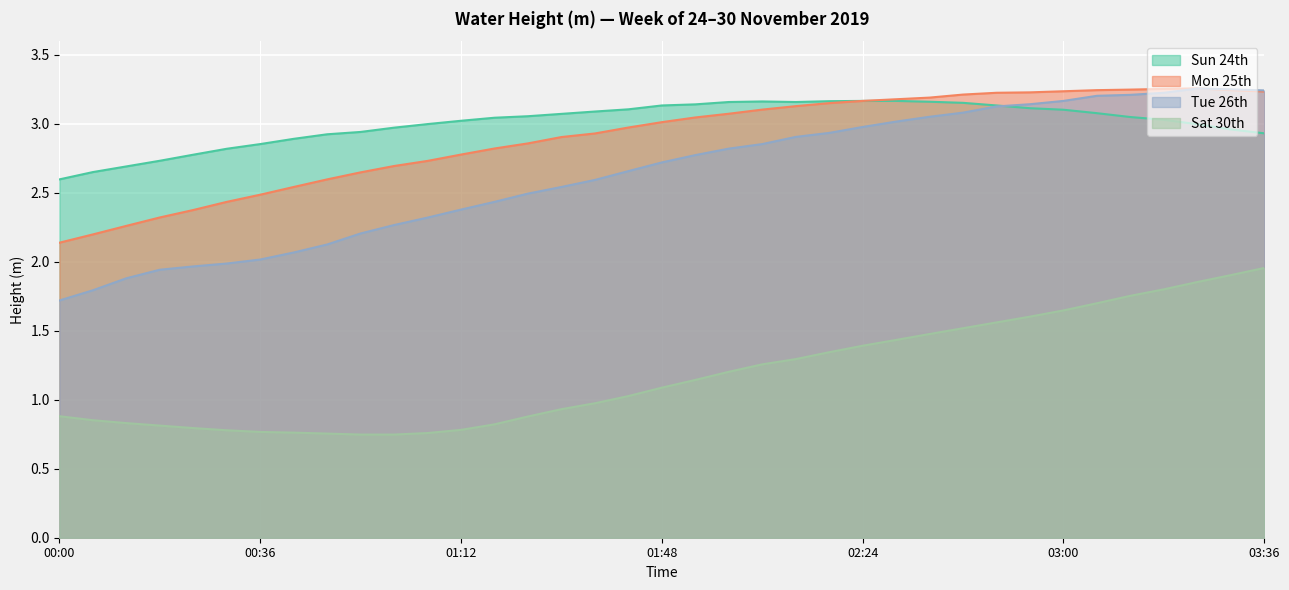

What are all the series names shown in the legend?

Sun 24th, Mon 25th, Tue 26th, Sat 30th